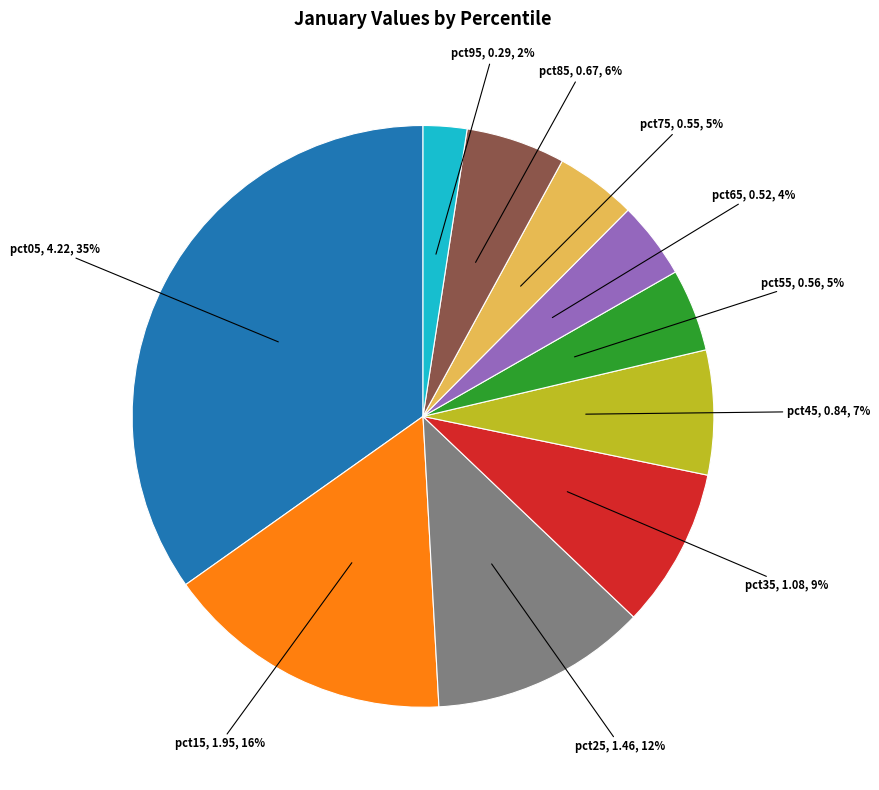

What percentage is the pct85 slice, to the nearest percent?

6%